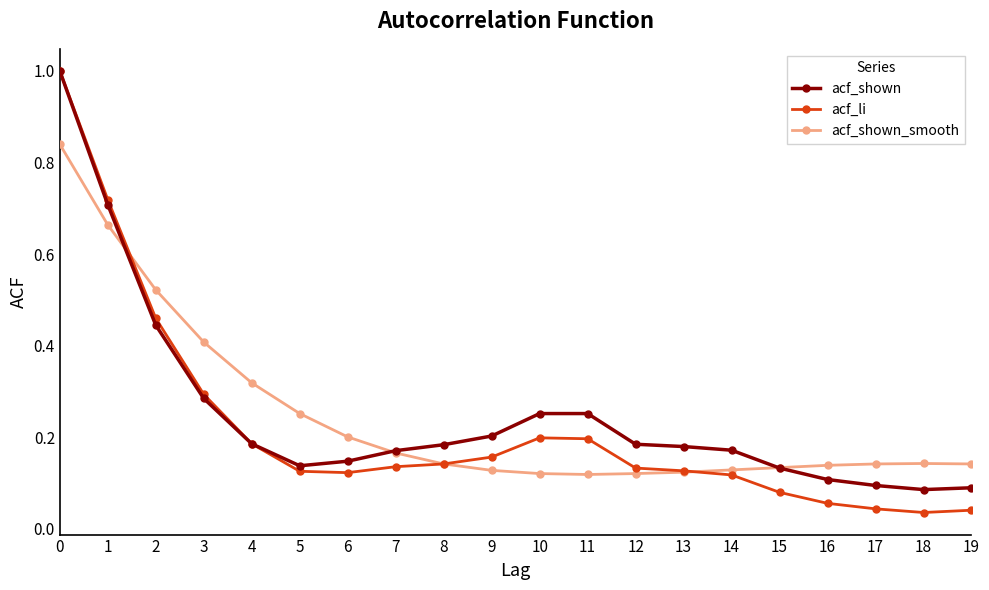

Does the chart have visible grid lines?

No